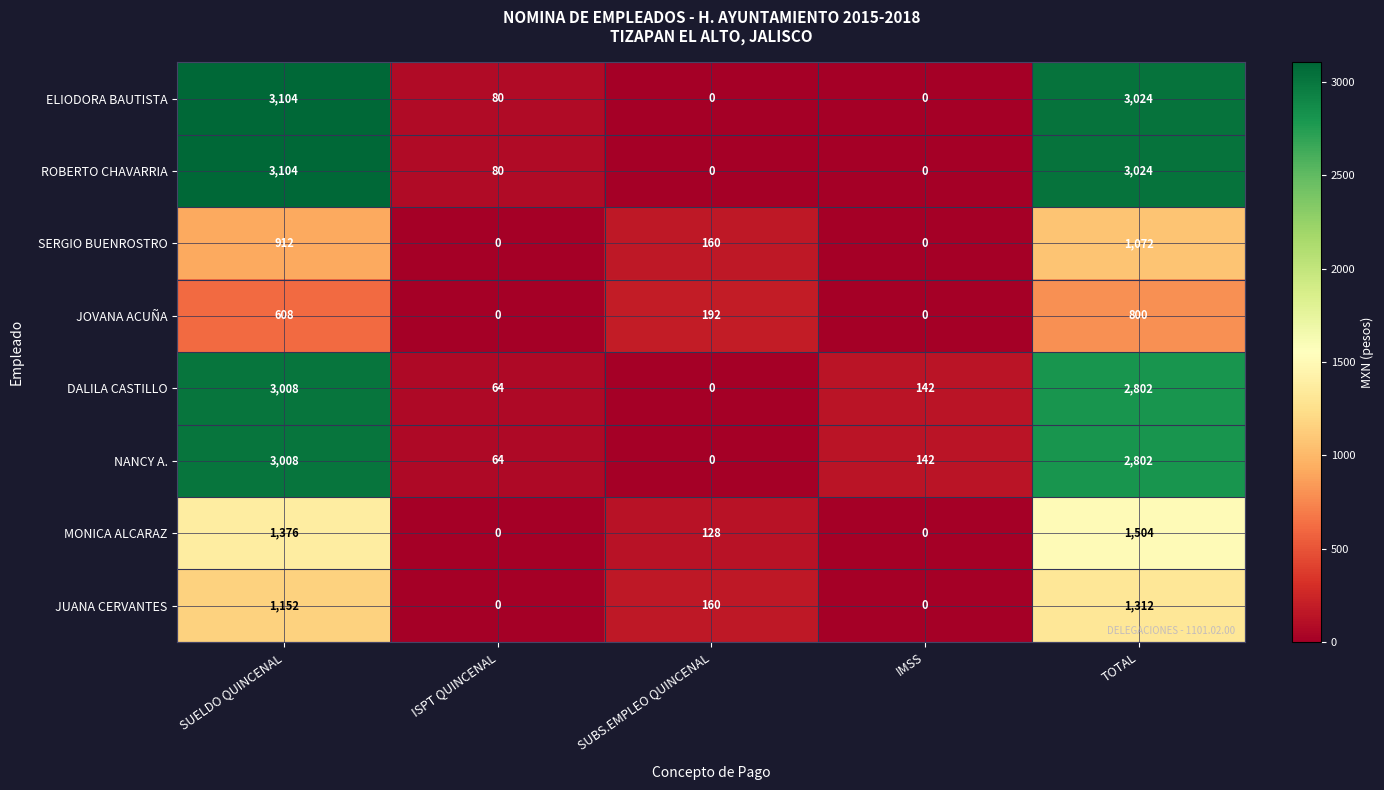

True or false: JUANA CERVANTES has a value of 707 at TOTAL.

False